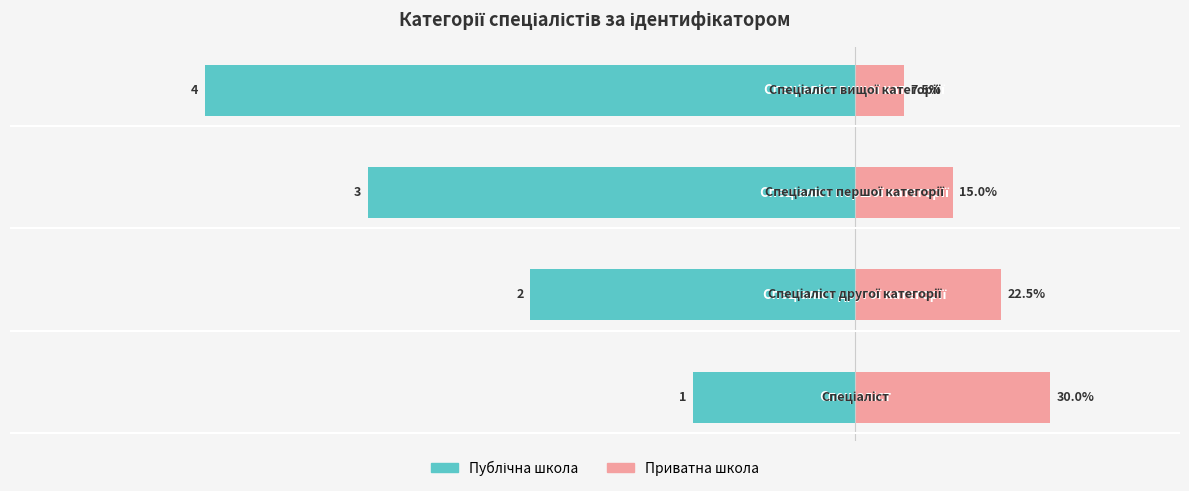

Between 1 and 3, which is larger?

1